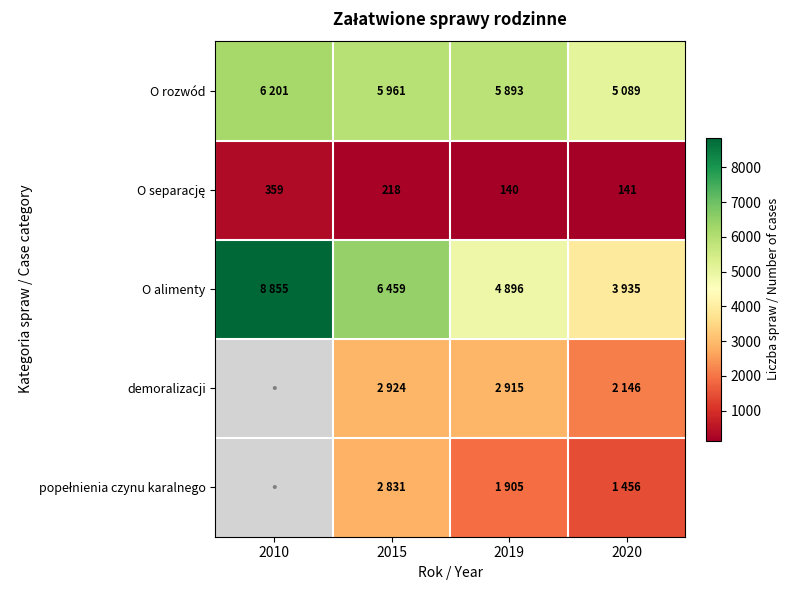

What is the total value across all series at 2015?

18393.0